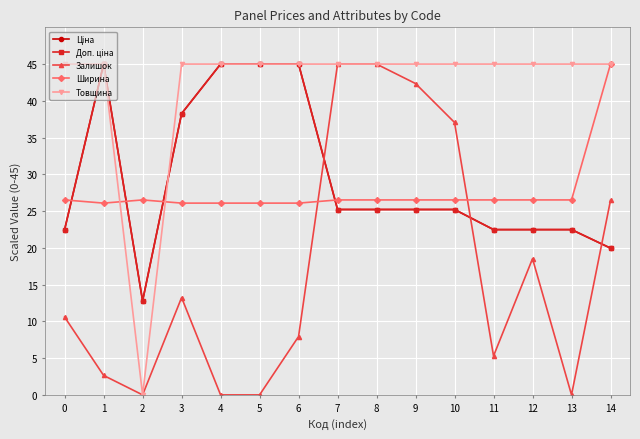

Is this an area chart (filled region under the line)?

No